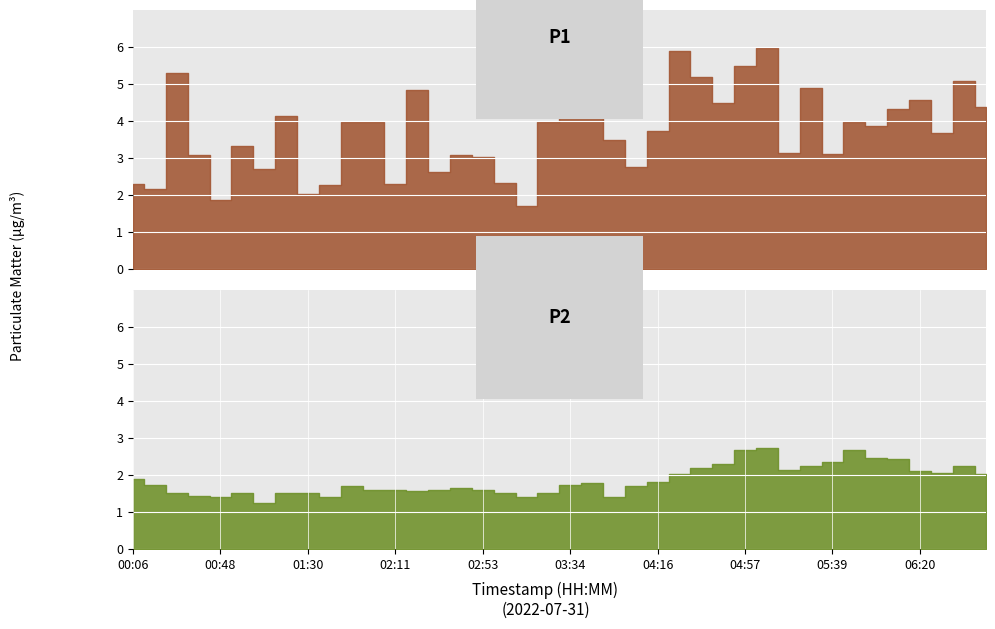

Where is the first local minimum for P2?

00:48